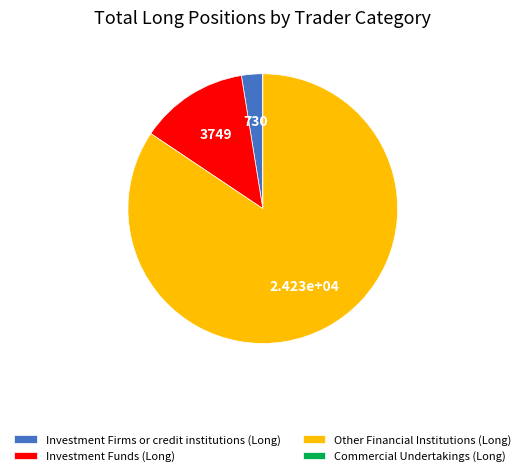

Combined, do Investment Funds (Long) and Other Financial Institutions (Long) account for over 50%?

Yes